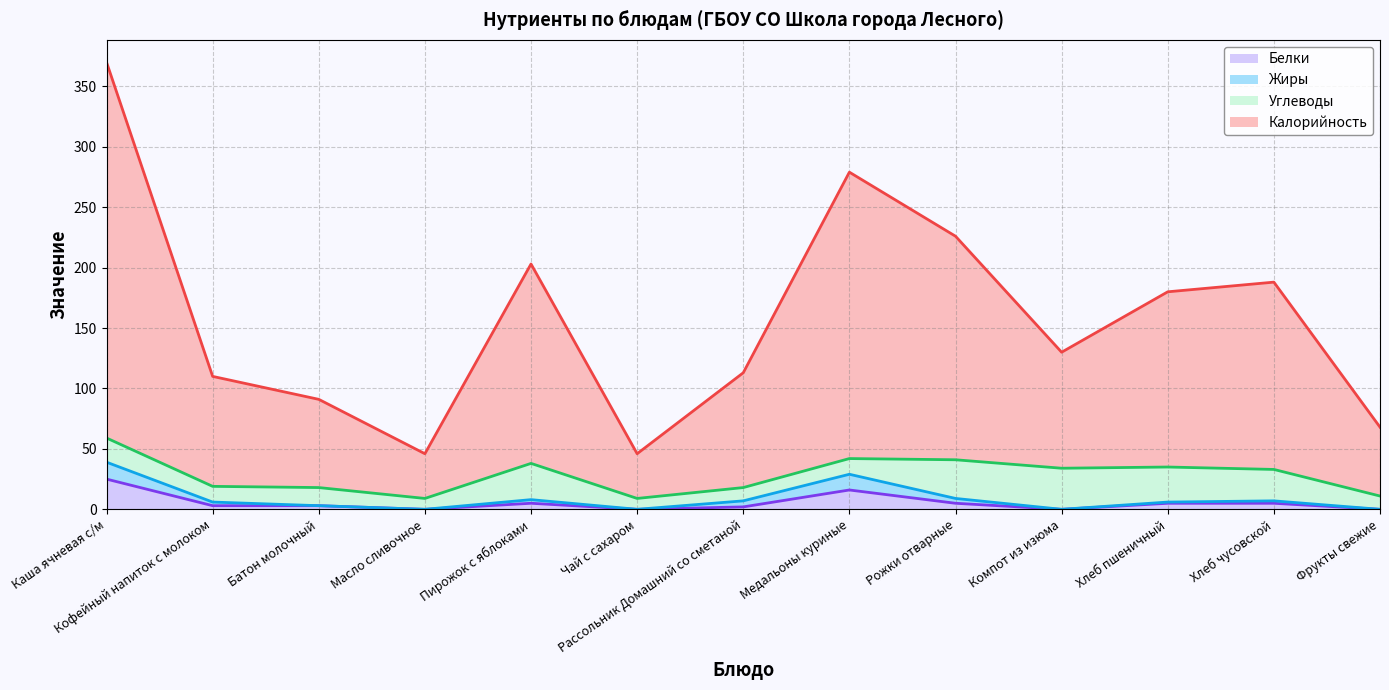

What is the total value across all series at Медальоны куриные?

279